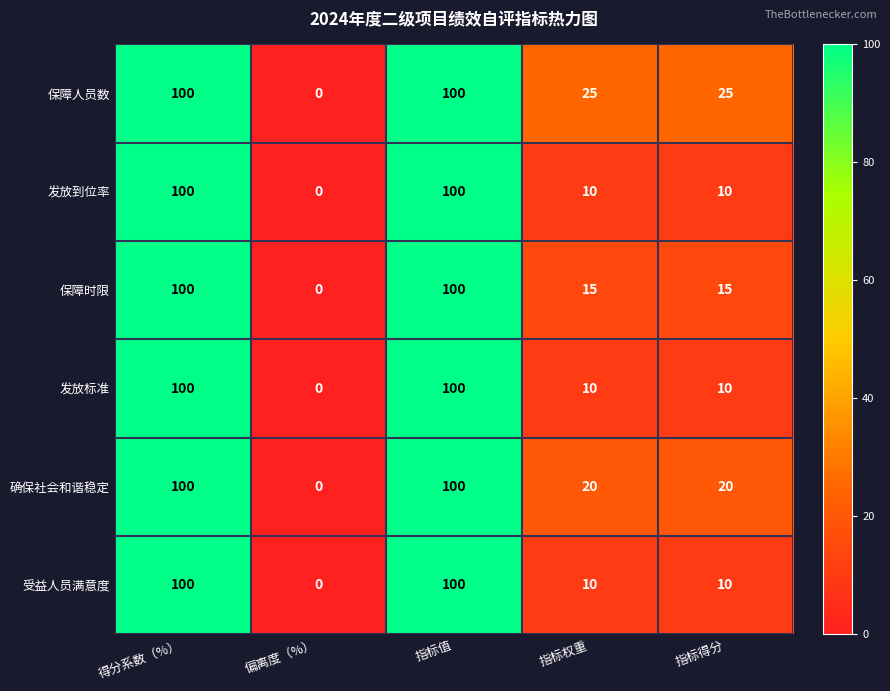

Where does the 受益人员满意度 series first go above 10?

得分系数（%）